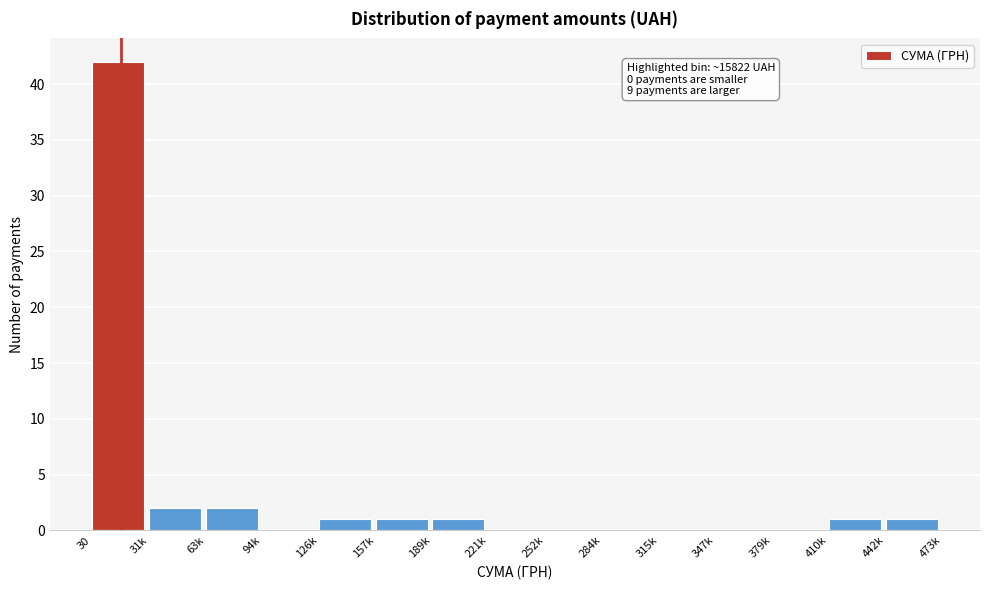

Reading left to right, transcribe all the data shown in this chart.

30=42	31k=2	63k=2	94k=0	126k=1	157k=1	189k=1	221k=0	252k=0	284k=0	315k=0	347k=0	379k=0	410k=1	442k=1